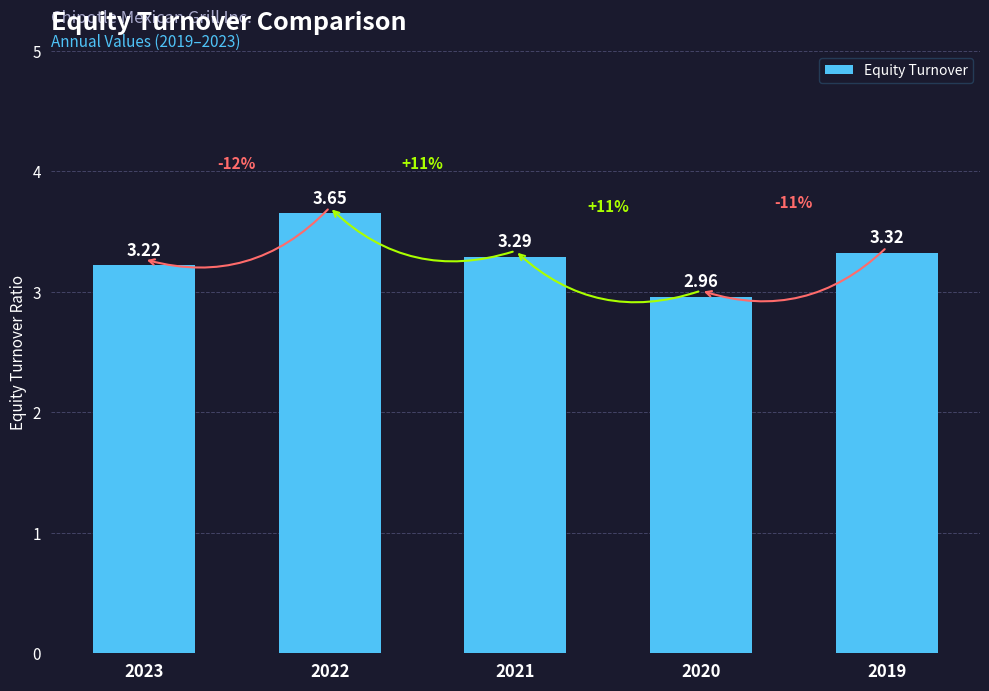

List the labels in order of value, largest first.

2022, 2019, 2021, 2023, 2020